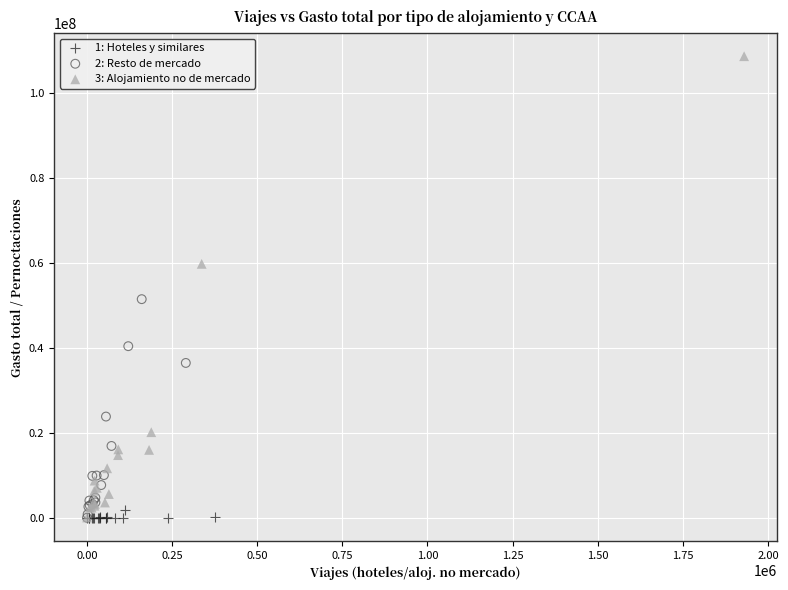

Which series has the widest spread of Y values?

3: Alojamiento no de mercado